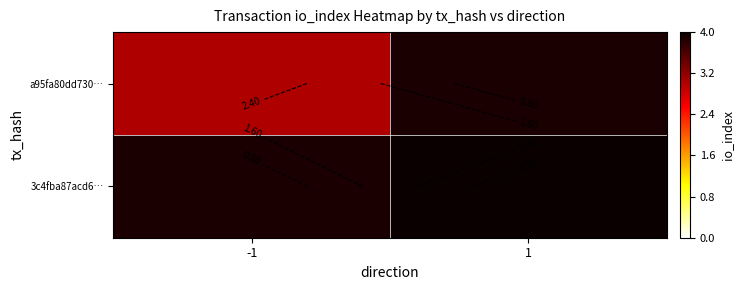

Rank the series by their average value, from highest to lowest.

a95fa80dd730…, 3c4fba87acd6…